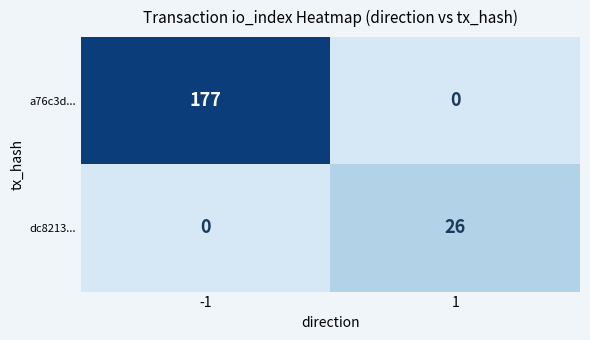

Read the a76c3d... value at -1, to the nearest 5.

175